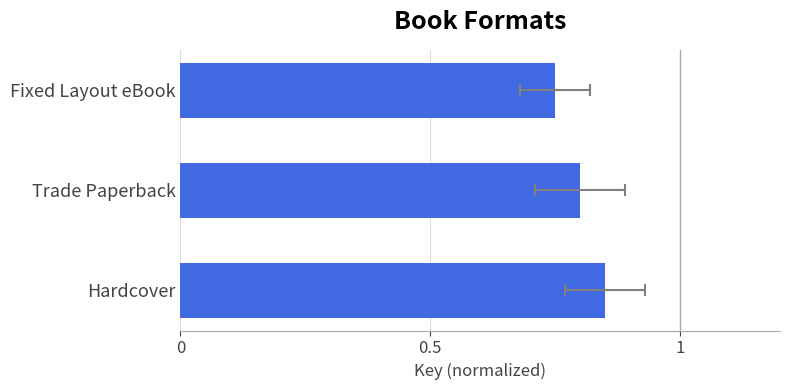

What is the average value?

0.8